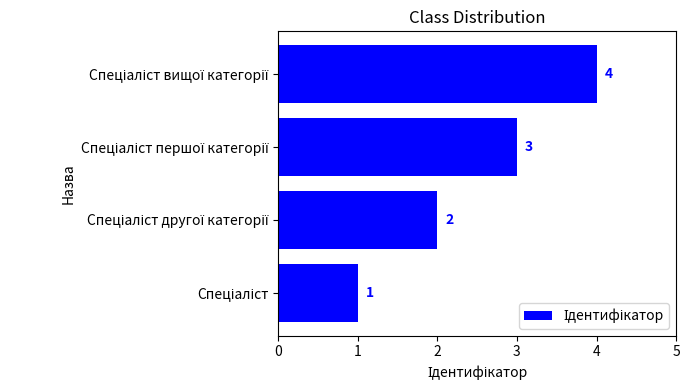

What is the difference between the maximum and second lowest values?

2